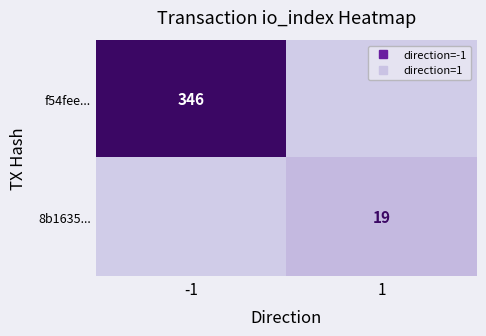

List the labels in order of 8b1635... value, smallest first.

-1, 1